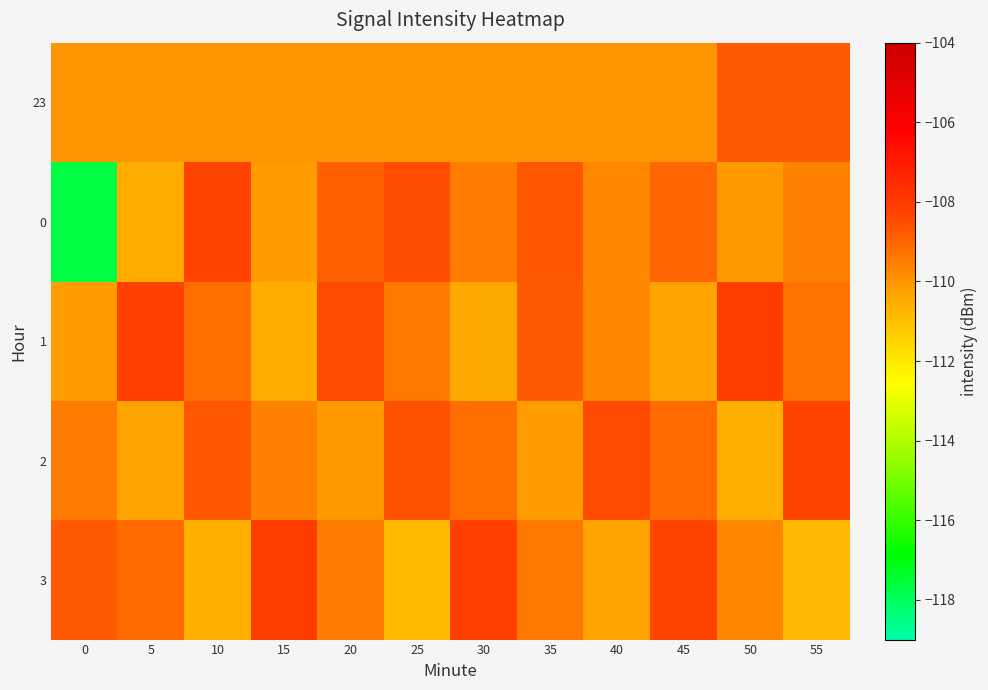

Count the number of data series in this chart.

5